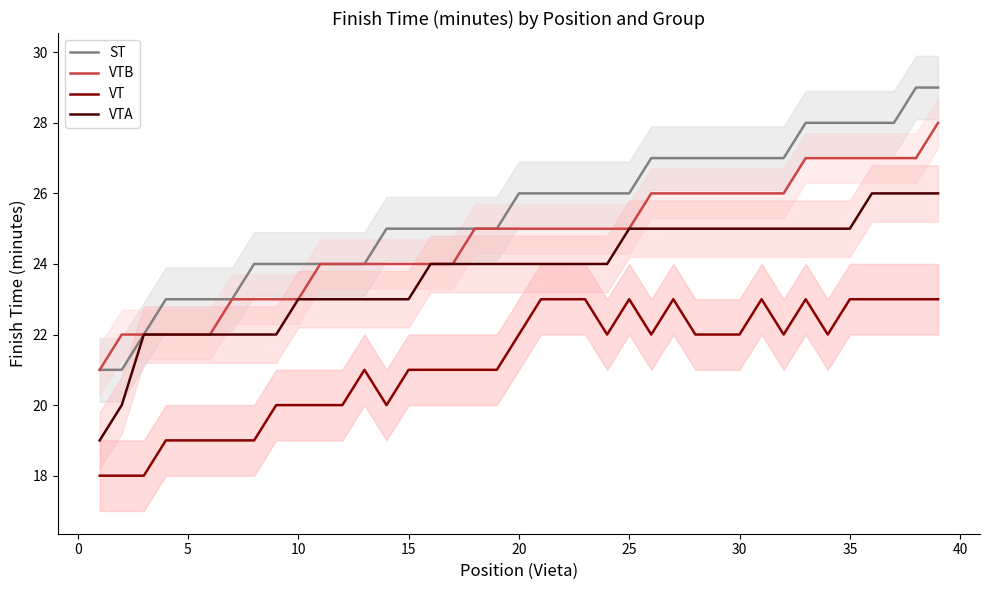

How many VTB values are between 23 and 26?

26